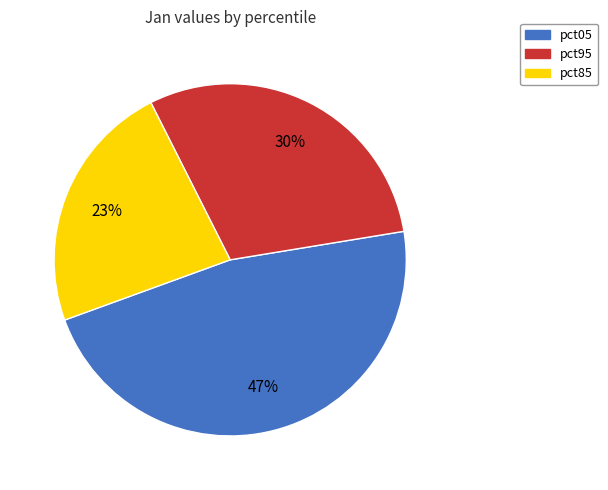

To the nearest percent, what is the difference between the largest and smallest slice percentages?

24%